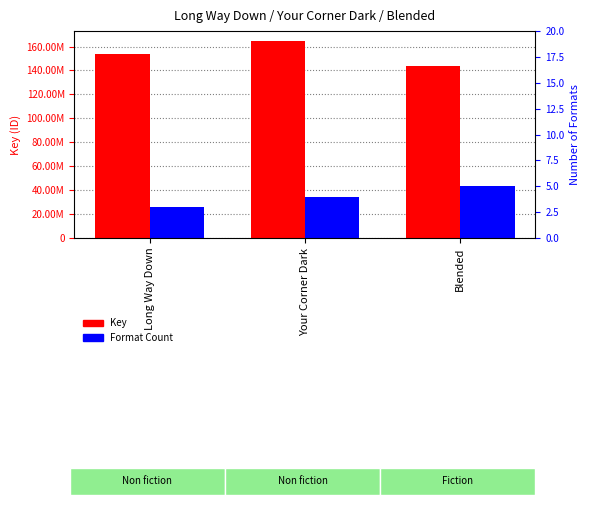

Rank the series by their average value, from lowest to highest.

Format Count, Key